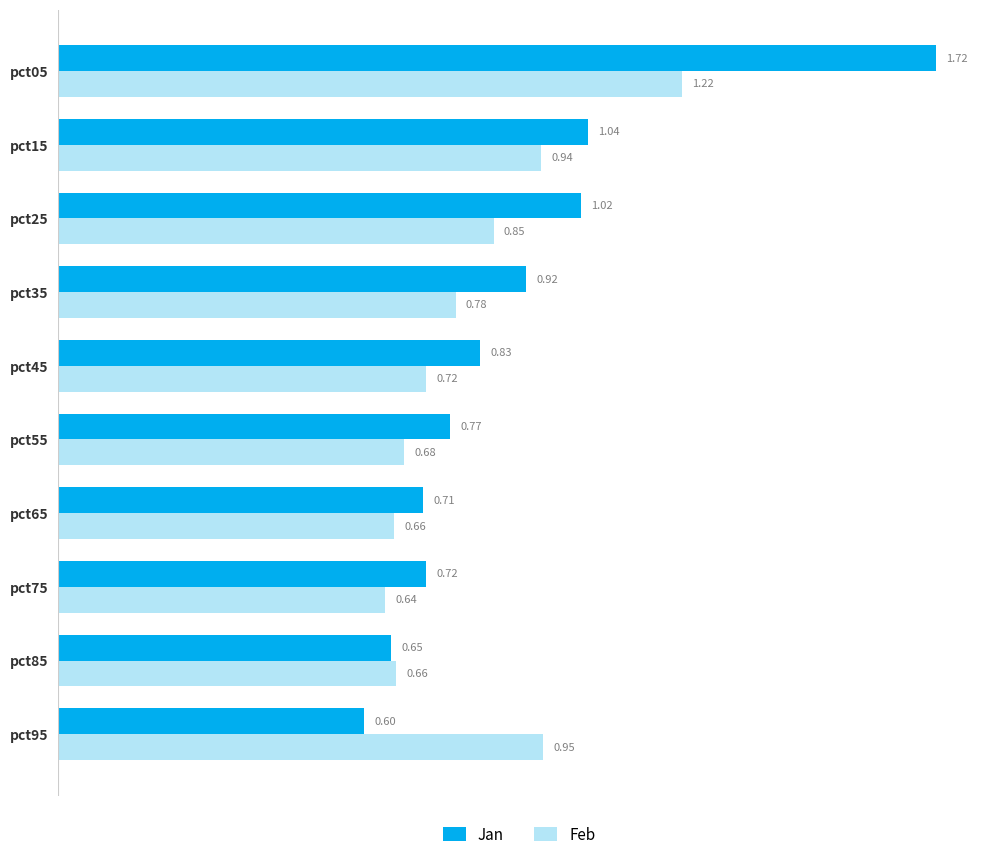

What is the sum of all Jan values?

9.0